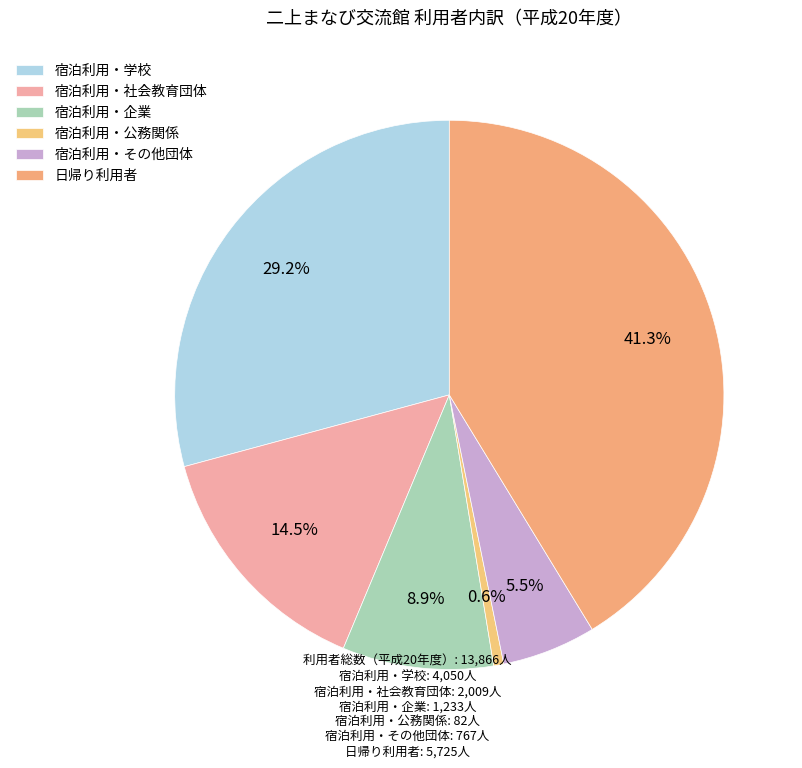

How many slices are in this pie chart?

6